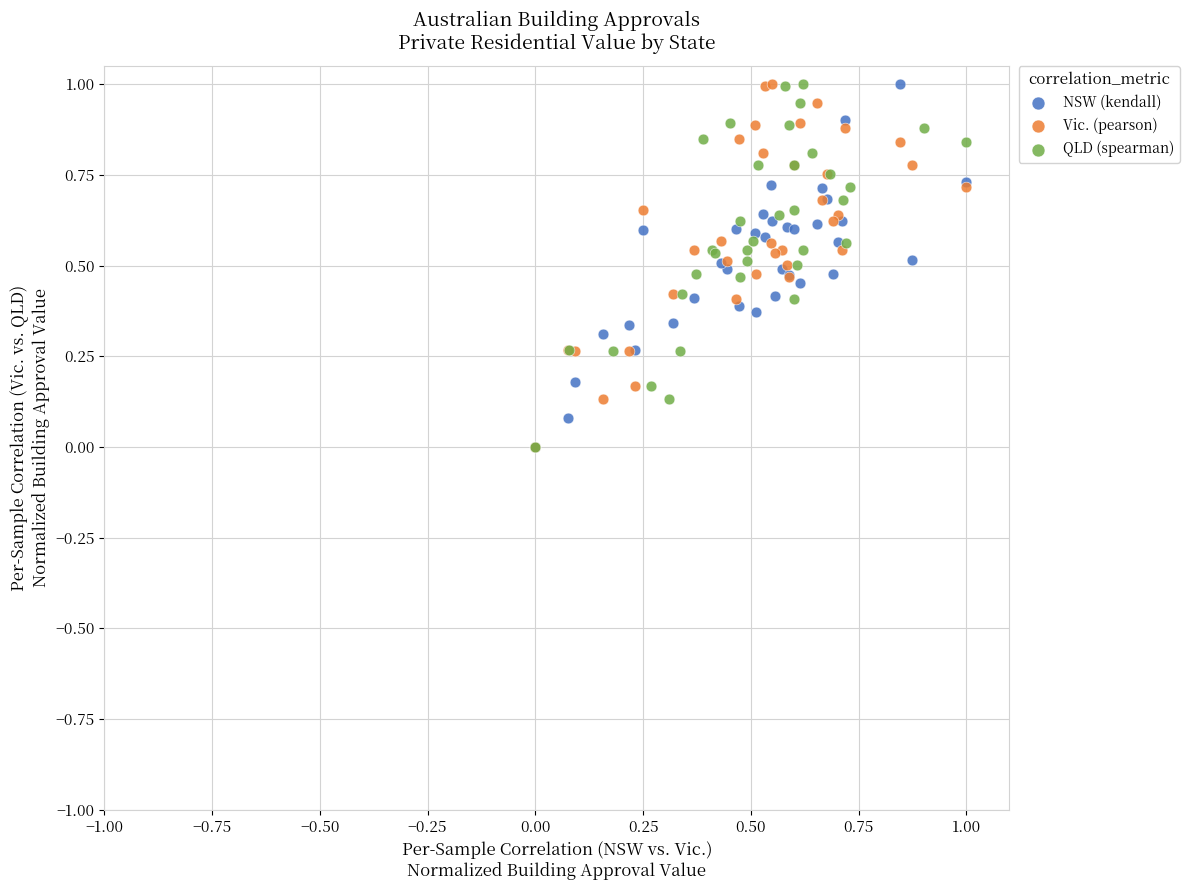

What are all the series names shown in the legend?

NSW (kendall), Vic. (pearson), QLD (spearman)